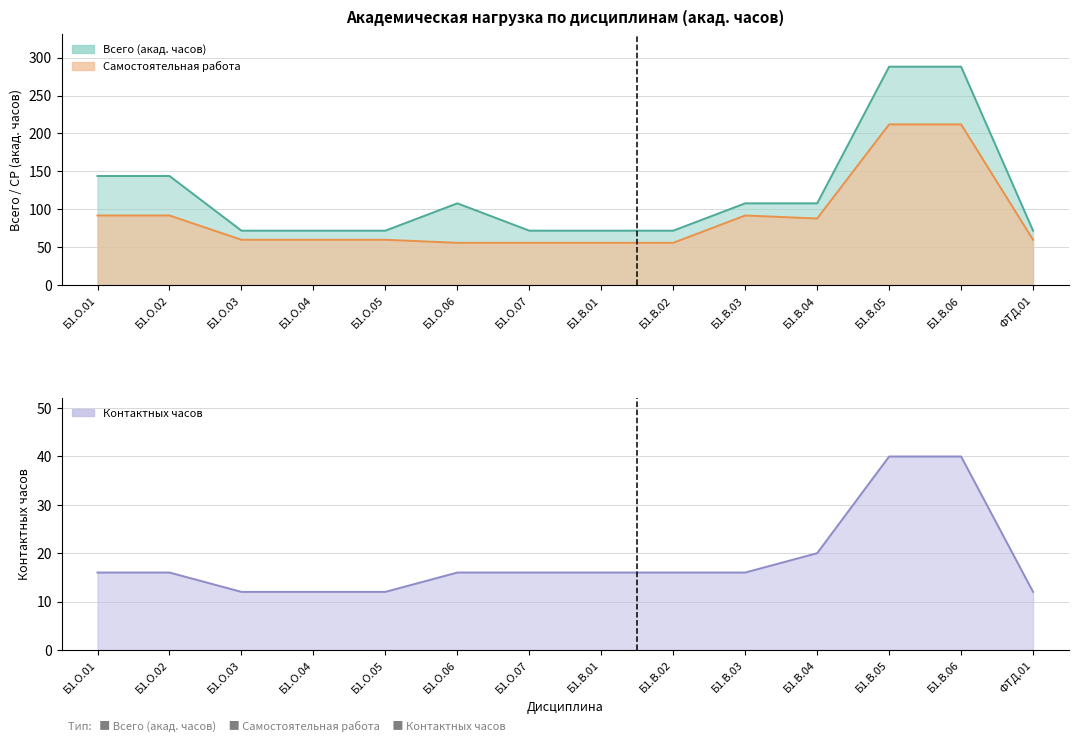

True or false: Контактных часов has more than 1 interior local peaks.

False